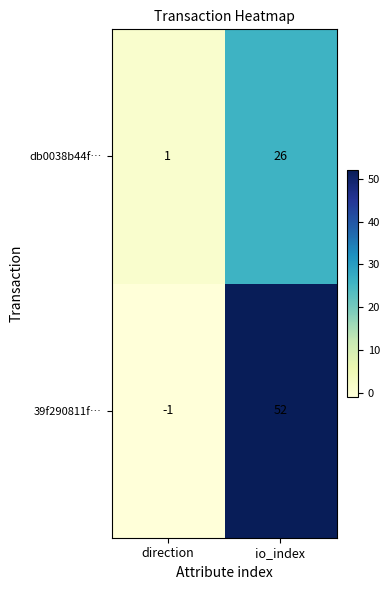

What is the average value of the db0038b44f… series?

14